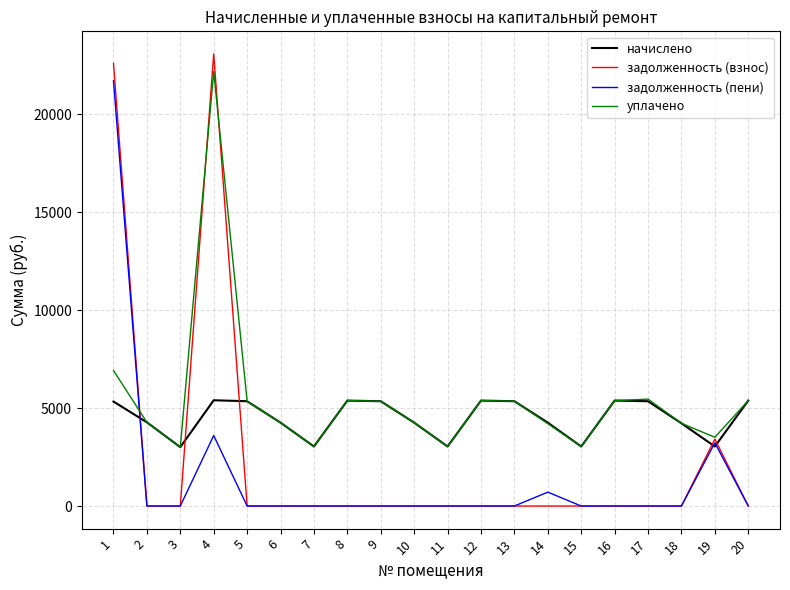

What is the difference between the highest and lowest values at 15?

3038.8